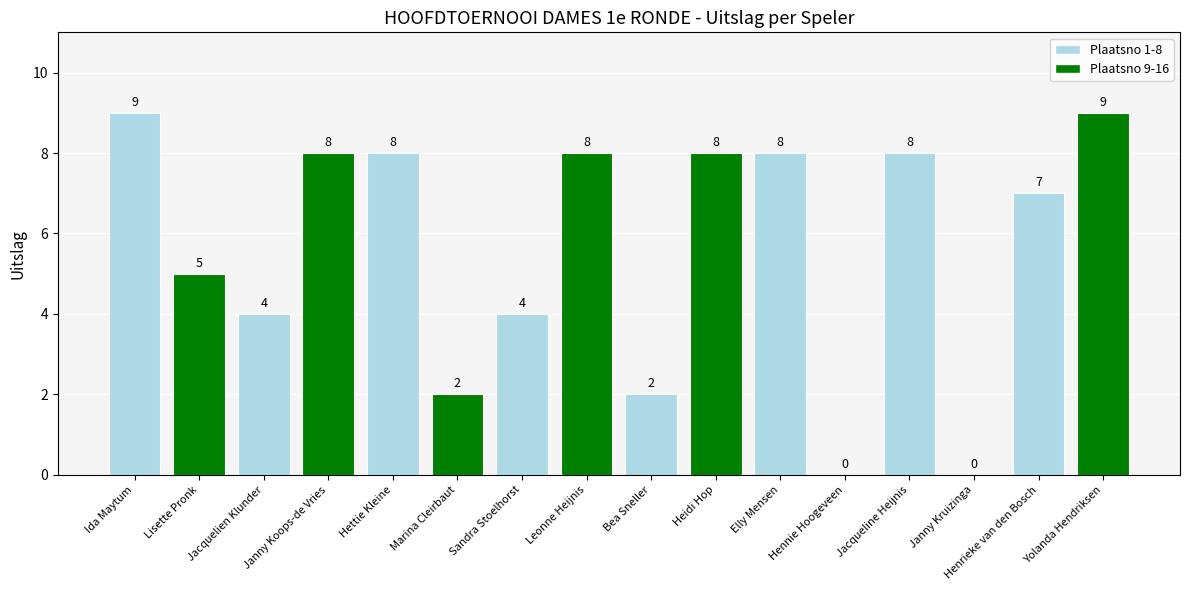

What is the change in value from Sandra Stoelhorst to Bea Sneller?

-2